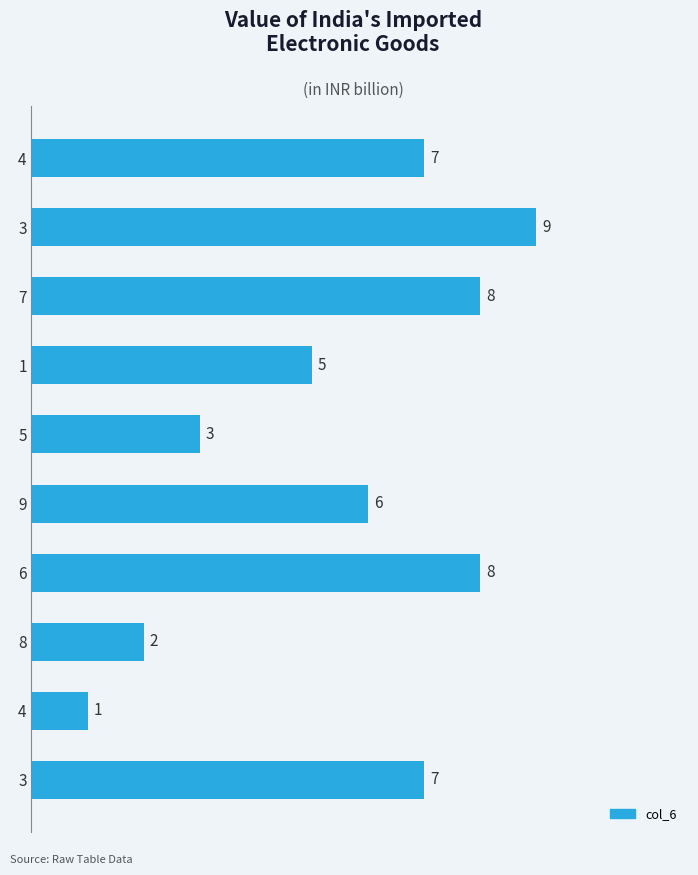

Rank the categories by value from lowest to highest.

4, 8, 5, 1, 9, 4, 3, 7, 6, 3